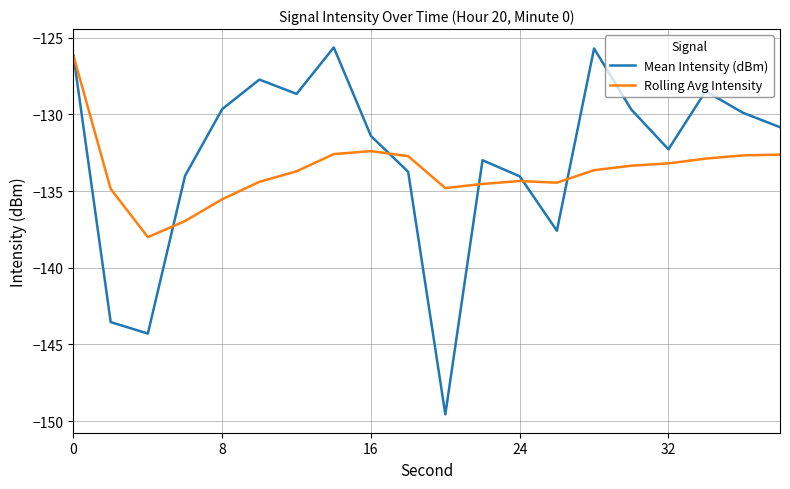

Which series has the widest spread of values?

Mean Intensity (dBm)